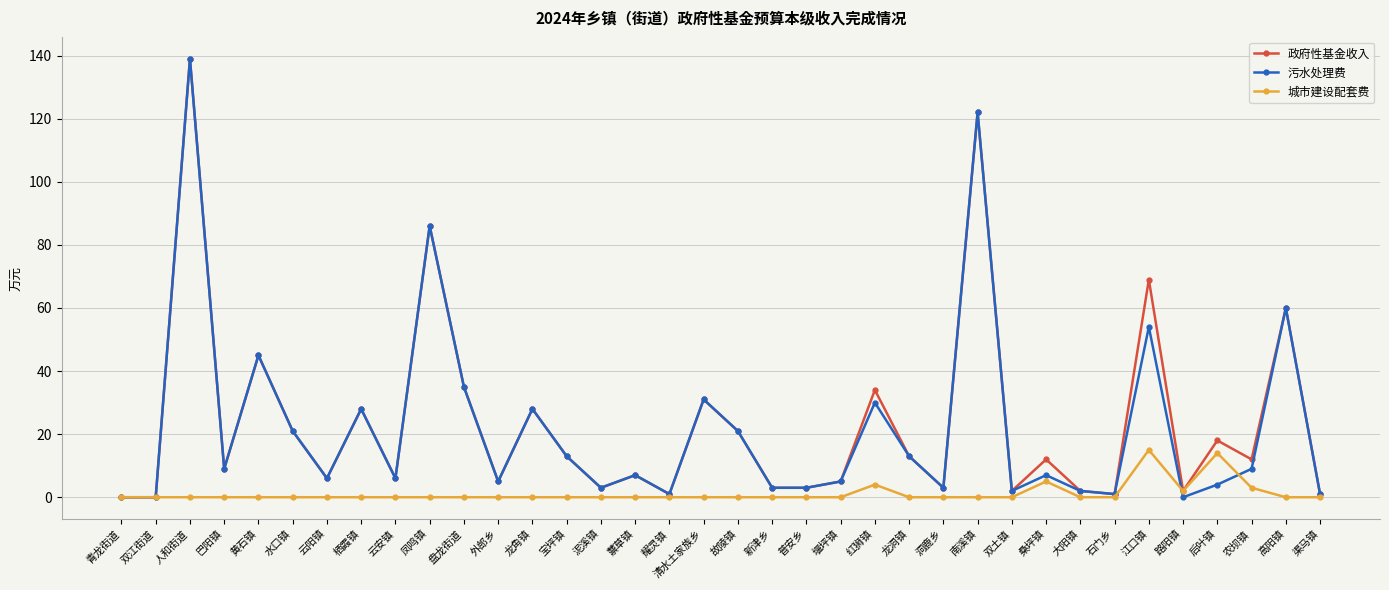

True or false: 城市建设配套费 has more than 0 interior local peaks.

True